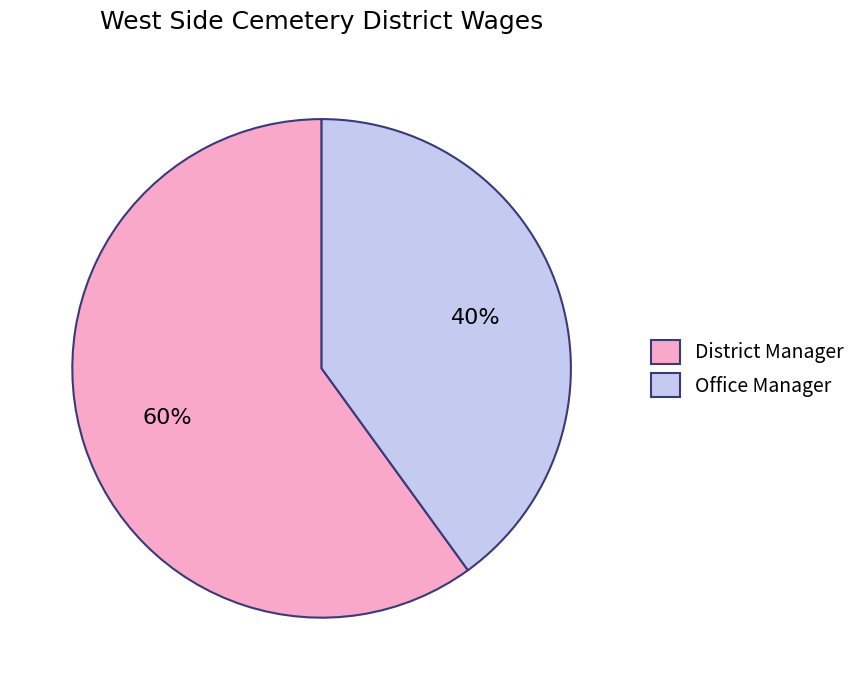

Is there any slice that represents more than half of the pie?

Yes